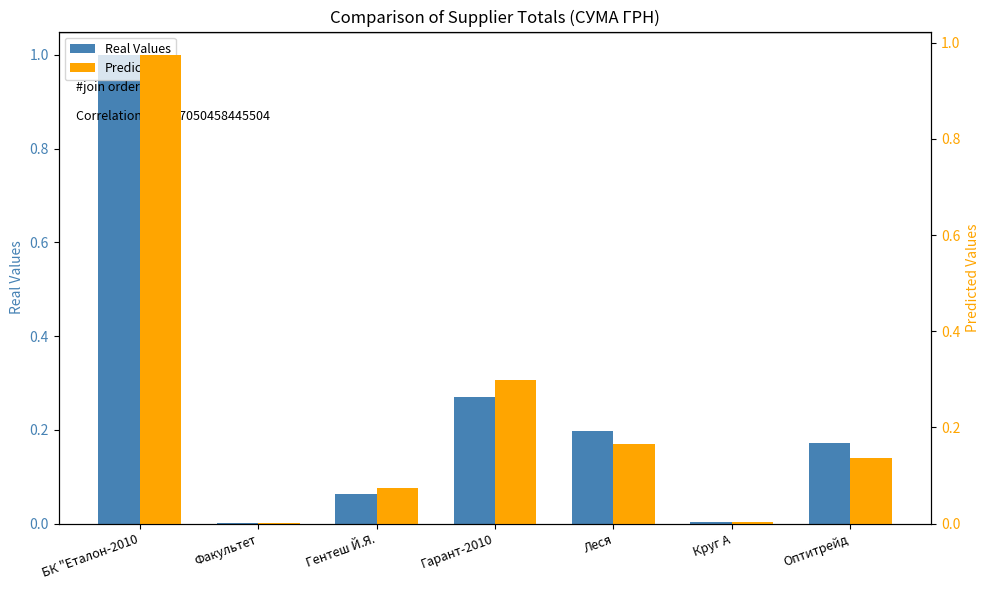

What position from the left is Факультет?

2